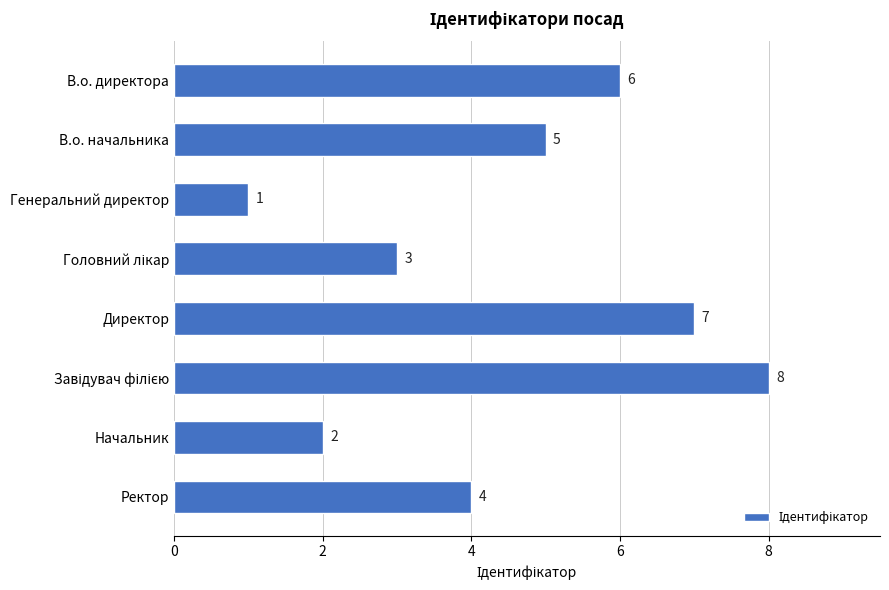

True or false: the data shows 3 at Начальник.

False